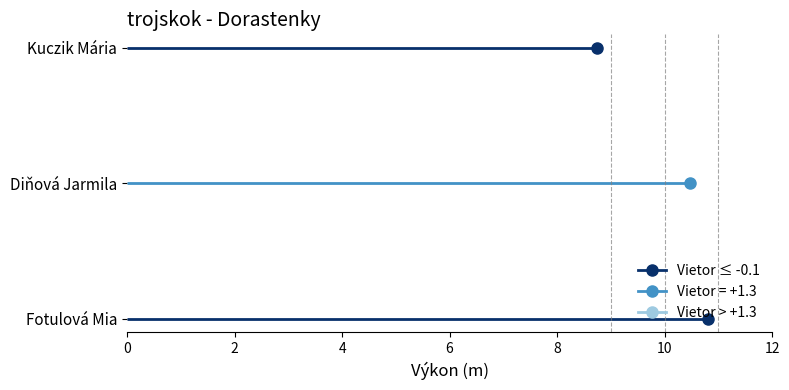

What is the difference between the maximum and minimum values?

2.1